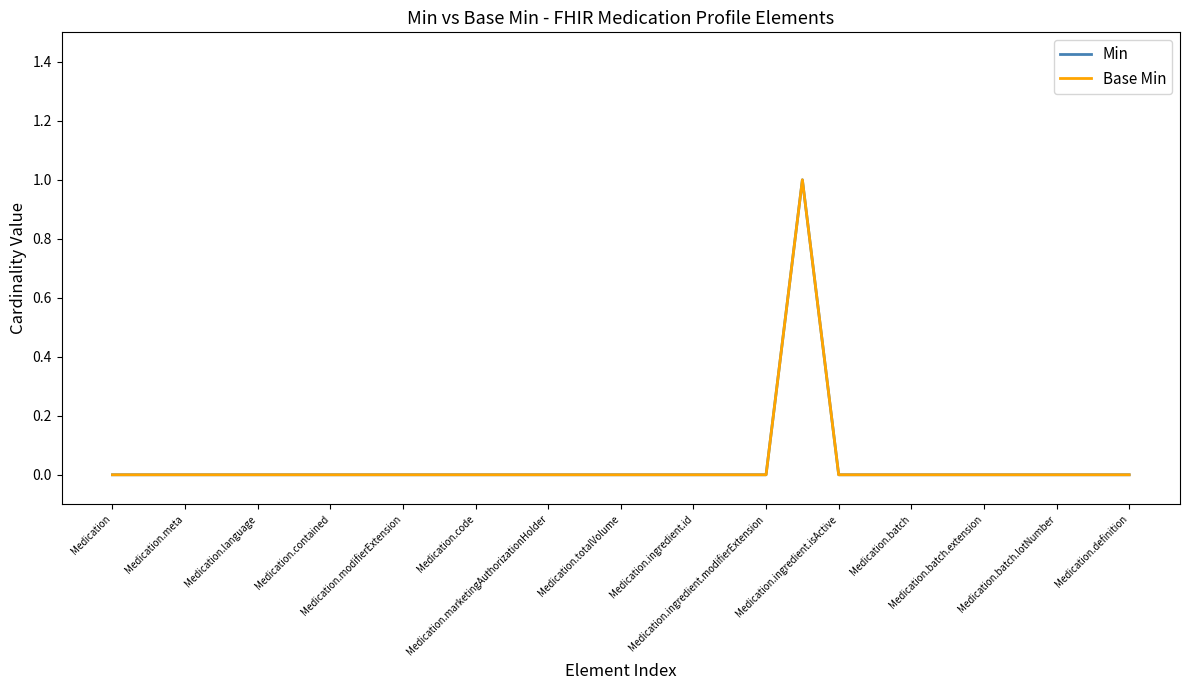

Is this an area chart (filled region under the line)?

No